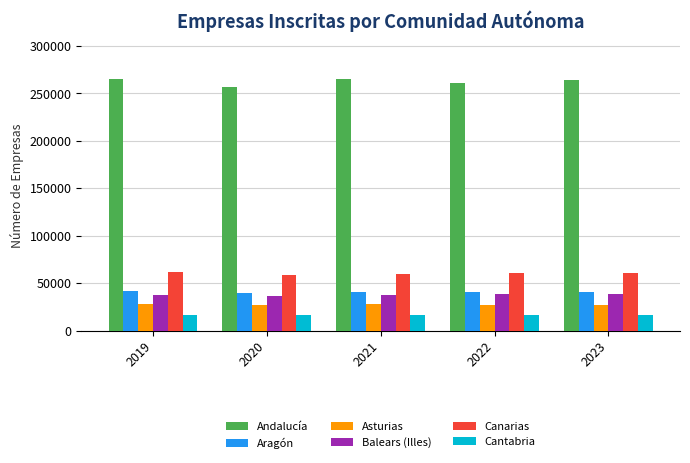

How many categories are shown in the chart?

5